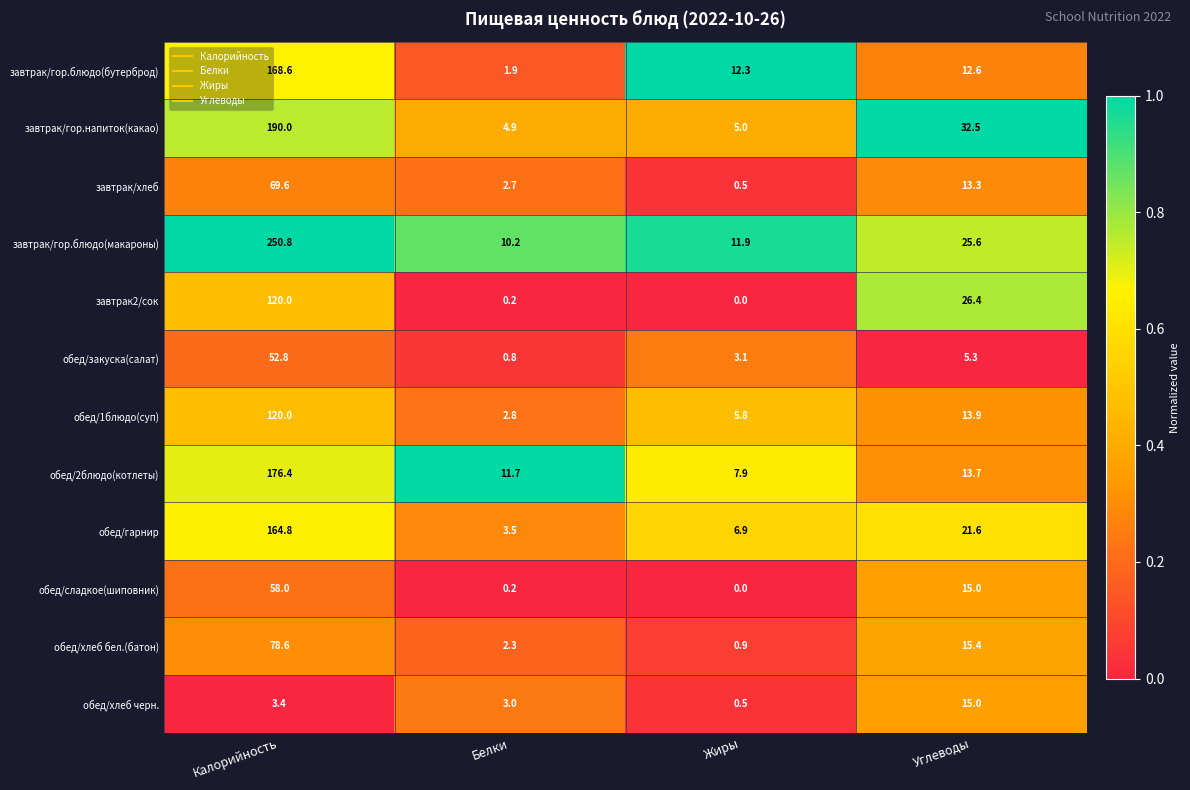

True or false: обед/1блюдо(суп) has a value of 120.0 at Калорийность.

True